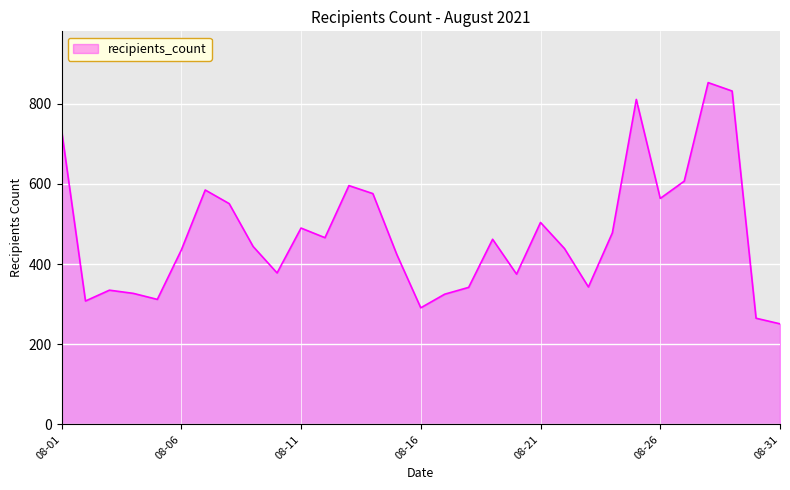

What is the difference between the maximum and minimum values?

602